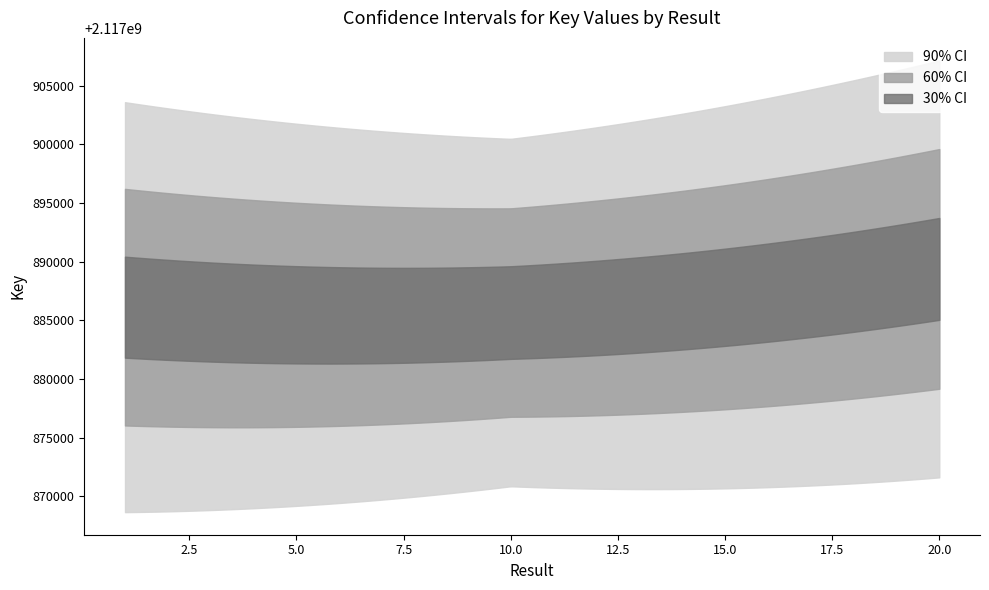

The value at 9 is 3529846590. True or false?

False